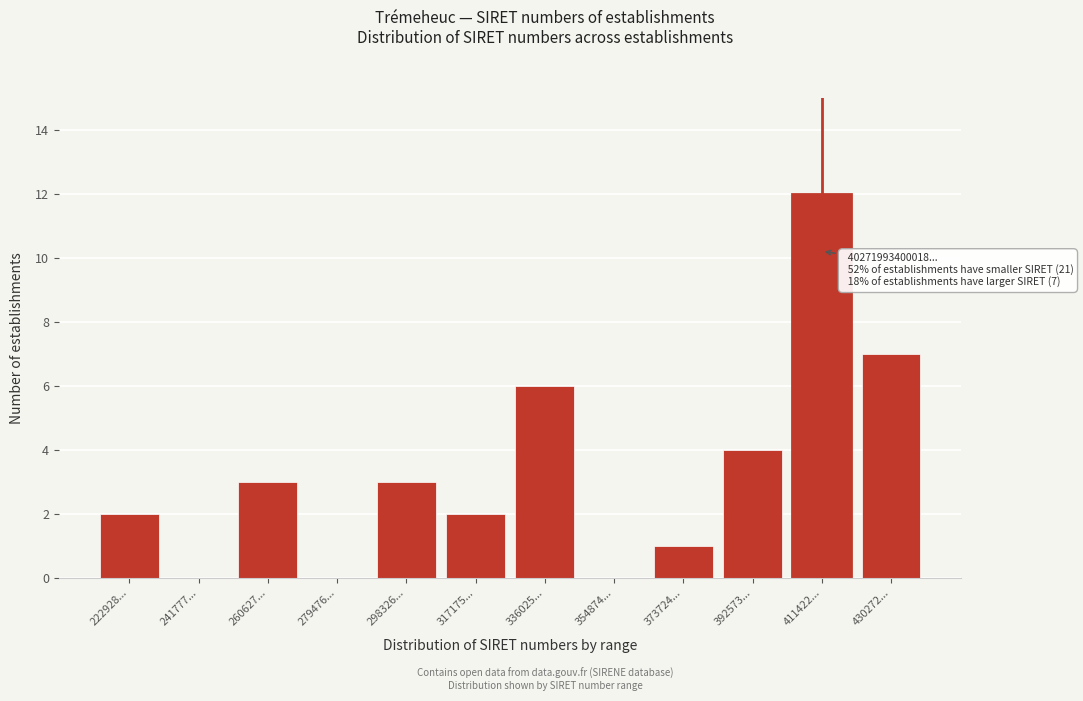

Reading right to left, list all the values displayed in this chart.

430272...=7	411422...=12	392573...=4	373724...=1	354874...=0	336025...=6	317175...=2	298326...=3	279476...=0	260627...=3	241777...=0	222928...=2